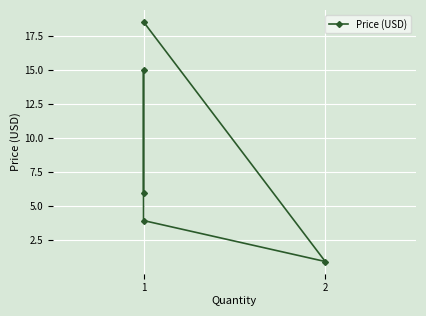

How many values are below 5?

2